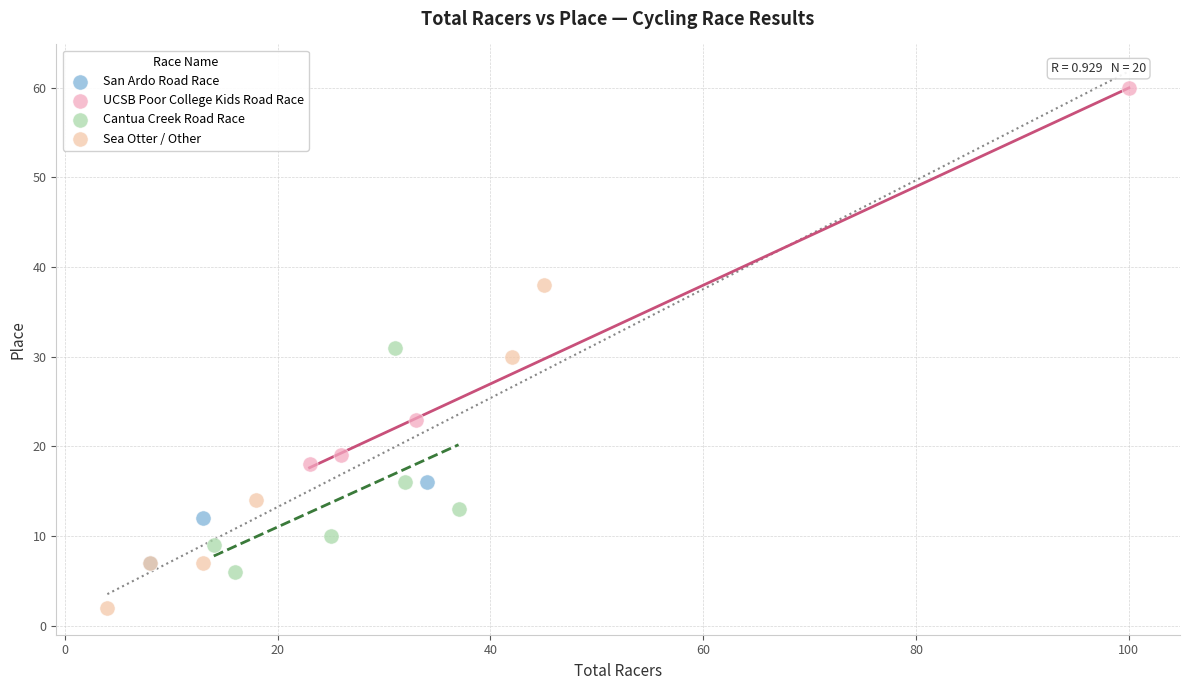

What are all the series names shown in the legend?

San Ardo Road Race, UCSB Poor College Kids Road Race, Cantua Creek Road Race, Sea Otter / Other